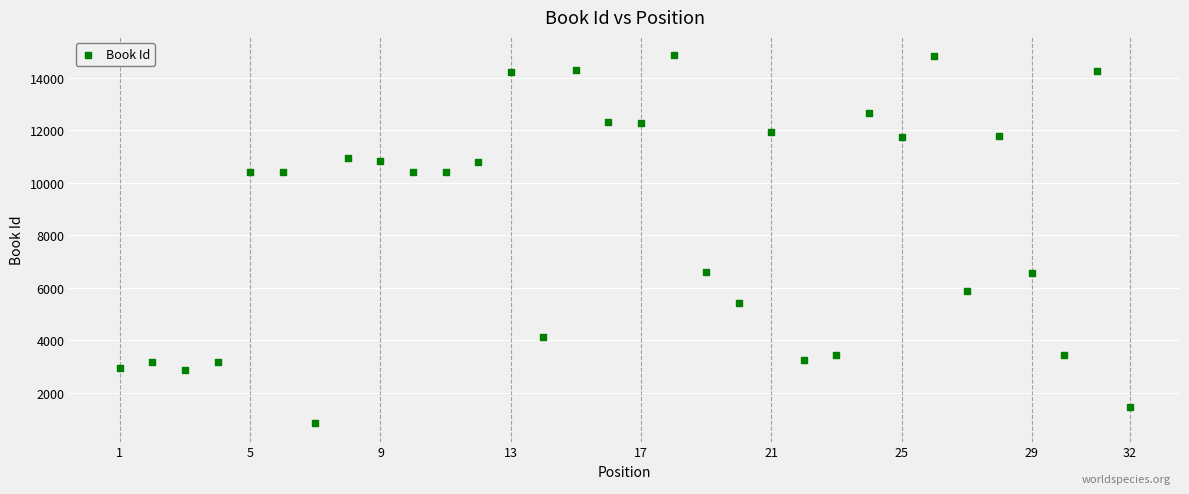

What is the range of X values (max minus min)?

31